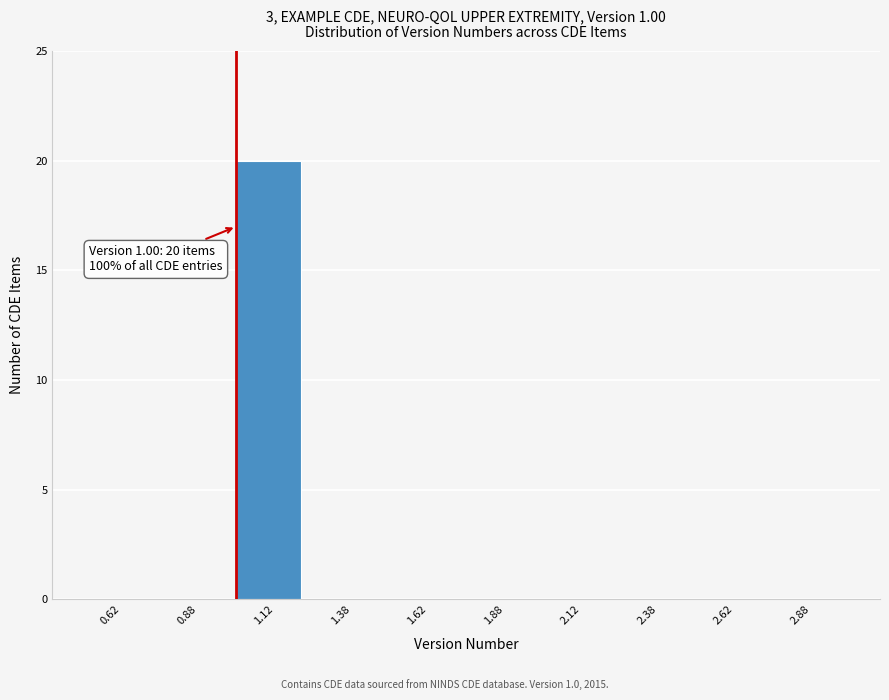

Over which range of the x-axis is the bar tallest?

1.00 to 1.25